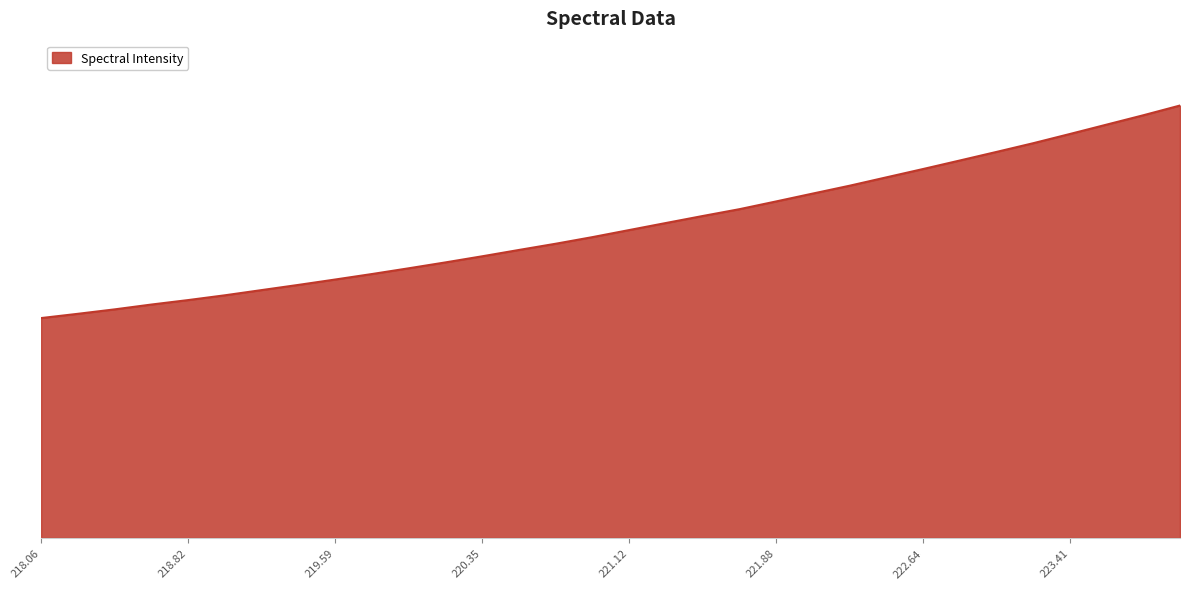

What is the minimum value shown in the chart?

1594.9